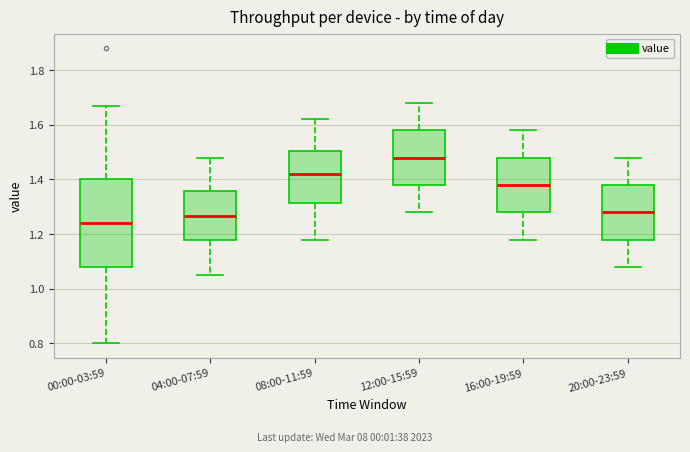

Reading left to right, transcribe this box plot: for each box, give where its median line is, the range the box spans, and where its two whiskers end, as read against the y-axis. The values are not printed on the chart, so give them approximately, as read against the axis.

00:00-03:59: median 1.24, box 1.08 to 1.40, whiskers 0.80 to 1.68
04:00-07:59: median 1.26, box 1.18 to 1.36, whiskers 1.06 to 1.48
08:00-11:59: median 1.42, box 1.32 to 1.50, whiskers 1.18 to 1.62
12:00-15:59: median 1.48, box 1.38 to 1.58, whiskers 1.28 to 1.68
16:00-19:59: median 1.38, box 1.28 to 1.48, whiskers 1.18 to 1.58
20:00-23:59: median 1.28, box 1.18 to 1.38, whiskers 1.08 to 1.48